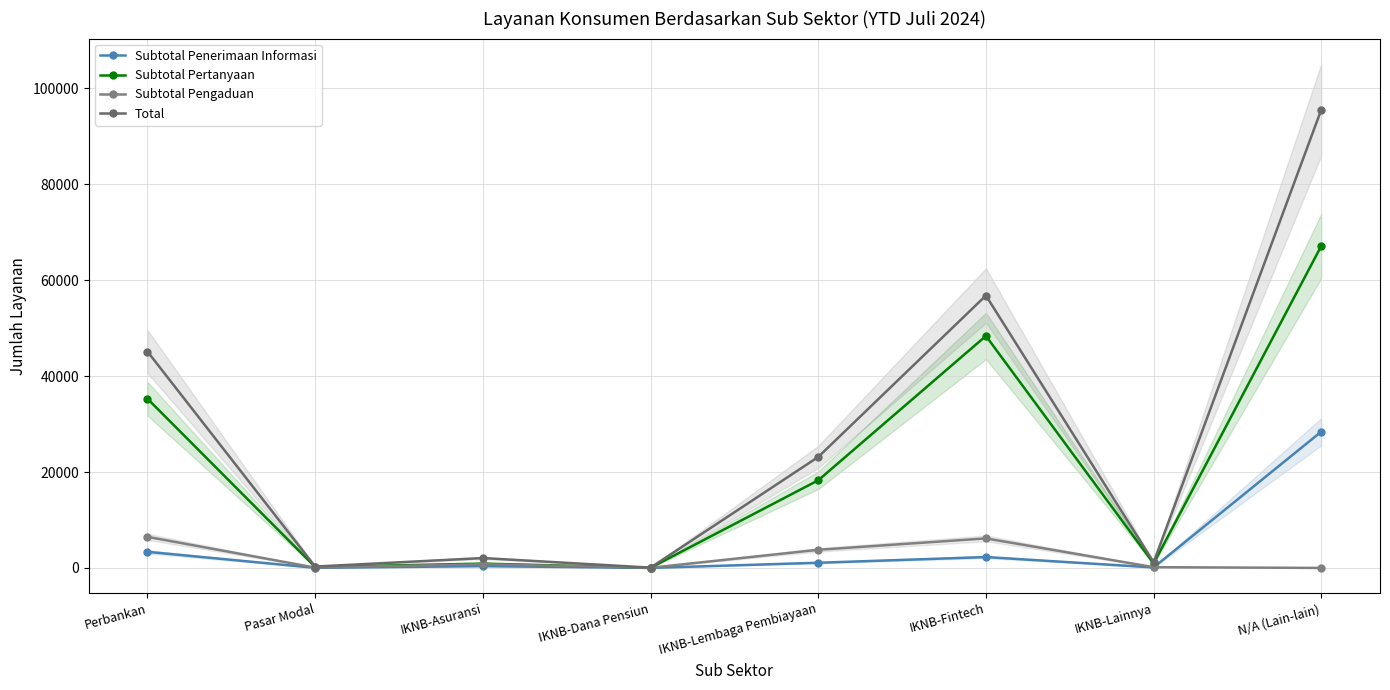

At which category is the sum across all series the highest?

N/A (Lain-lain)